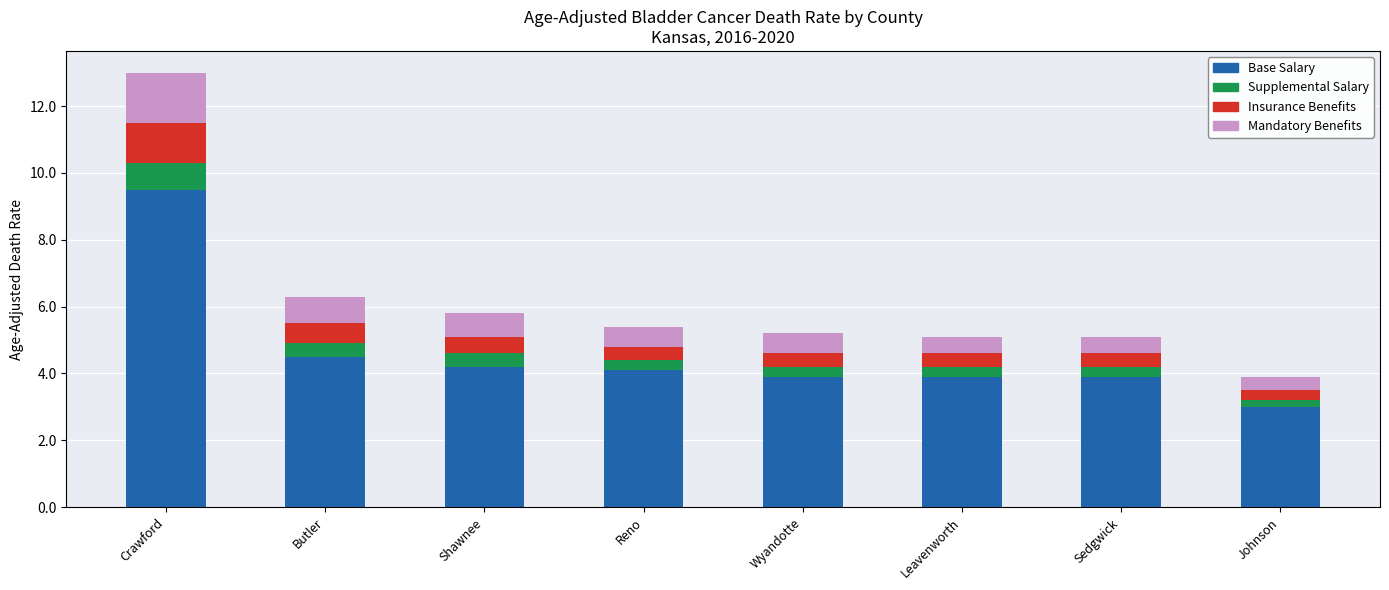

At which label is Base Salary closest to 6?

Butler